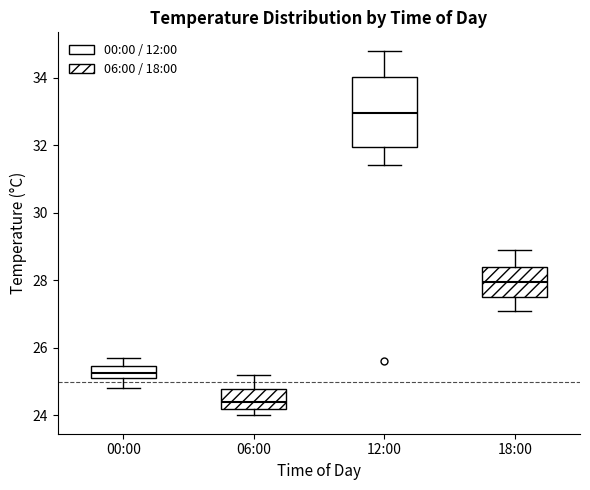

Reading left to right, transcribe this box plot: for each box, give where its median line is, the range the box spans, and where its two whiskers end, as read against the y-axis. The values are not printed on the chart, so give them approximately, as read against the axis.

00:00: median 25.2 (inside the box), box 25.2 to 25.4, whiskers 24.8 to 25.8
06:00: median 24.4, box 24.2 to 24.8, whiskers 24.0 to 25.2
12:00: median 33.0, box 32.0 to 34.0, whiskers 31.4 to 34.8
18:00: median 28.0, box 27.6 to 28.4, whiskers 27.2 to 29.0